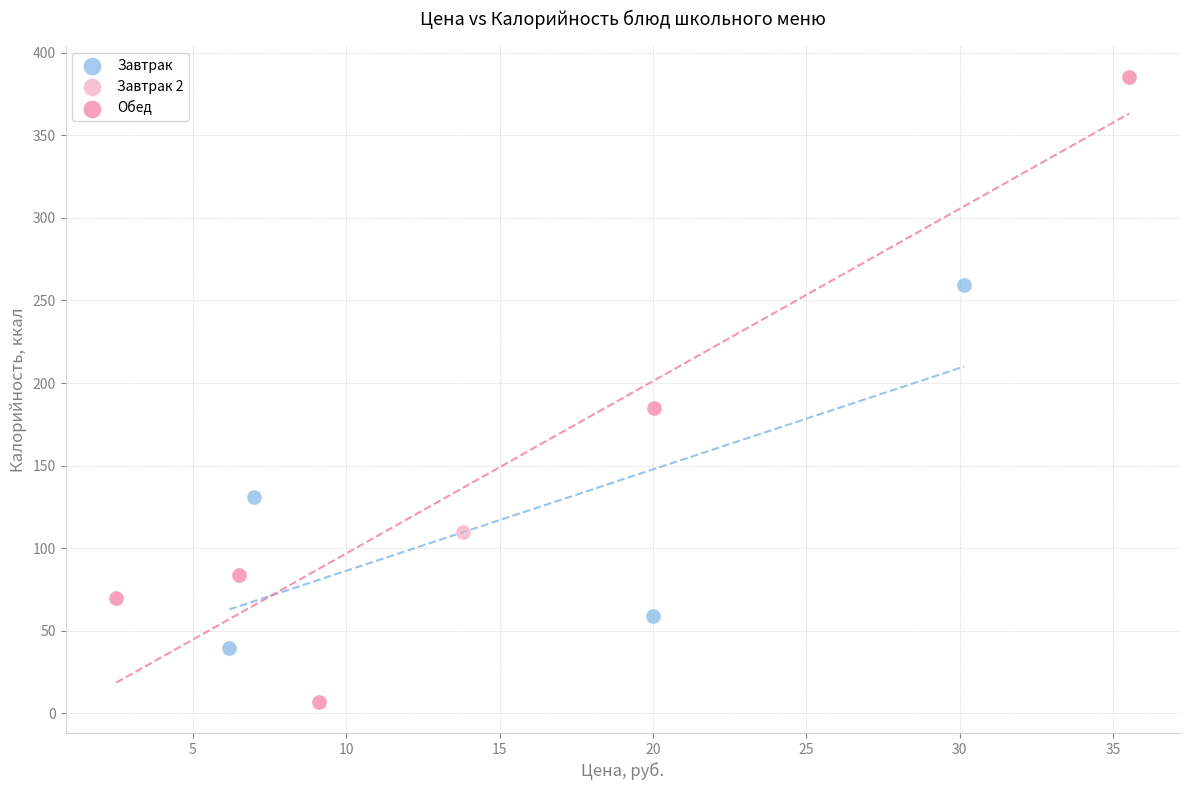

Which series contains the lowest Y value?

Обед